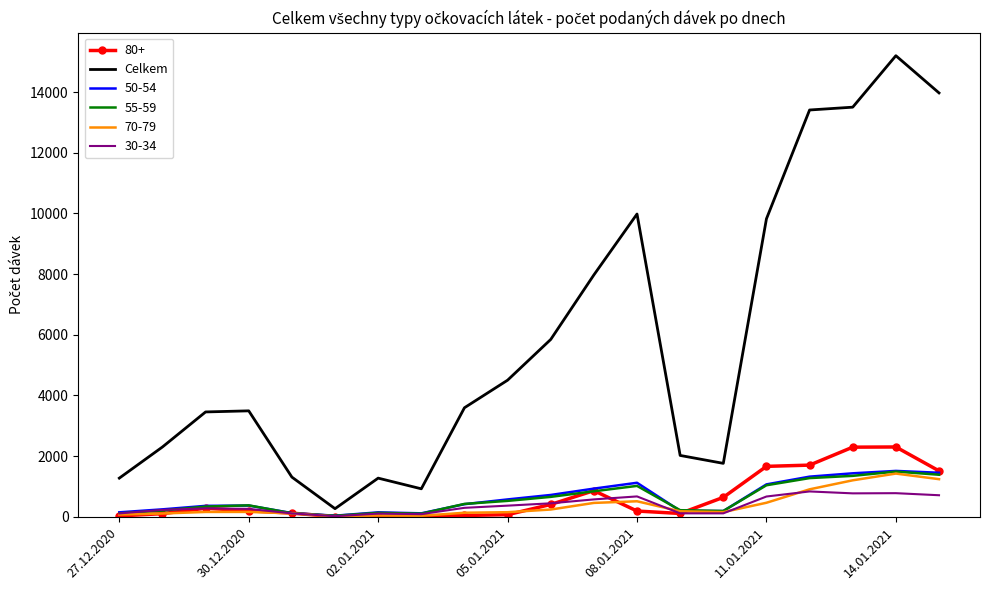

Which series has the widest spread of values?

Celkem